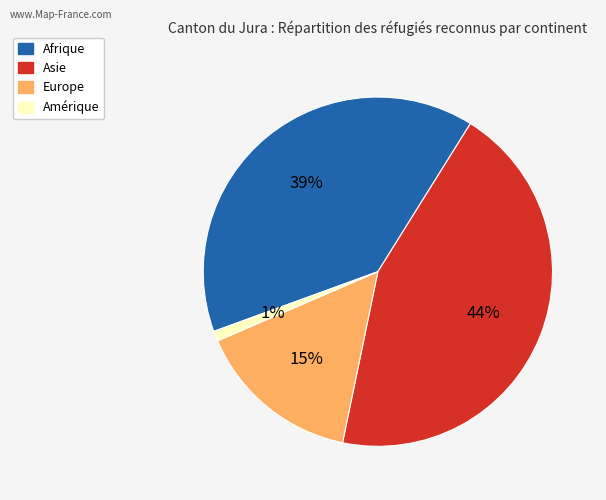

What percentage is the Afrique slice, to the nearest percent?

39%